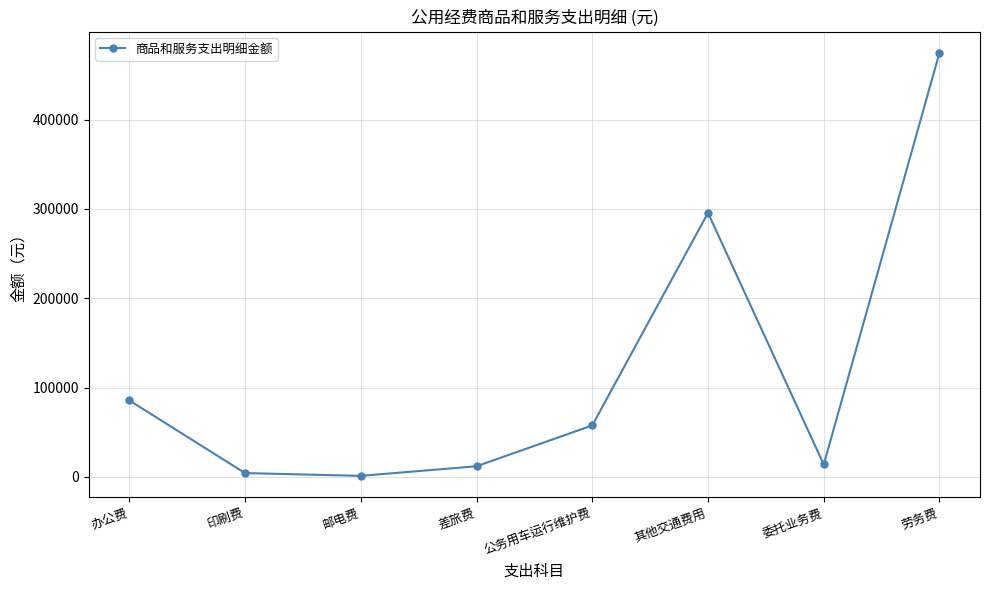

What is the minimum value shown in the chart?

1261.0